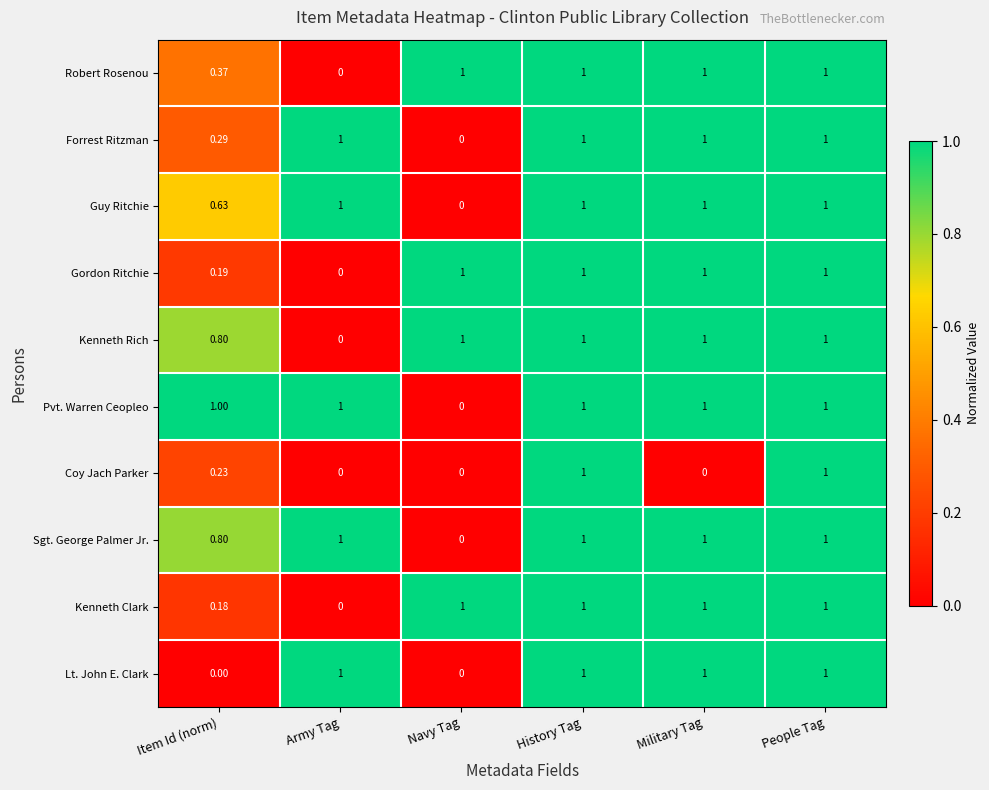

At which label does Sgt. George Palmer Jr. reach its minimum?

Navy Tag